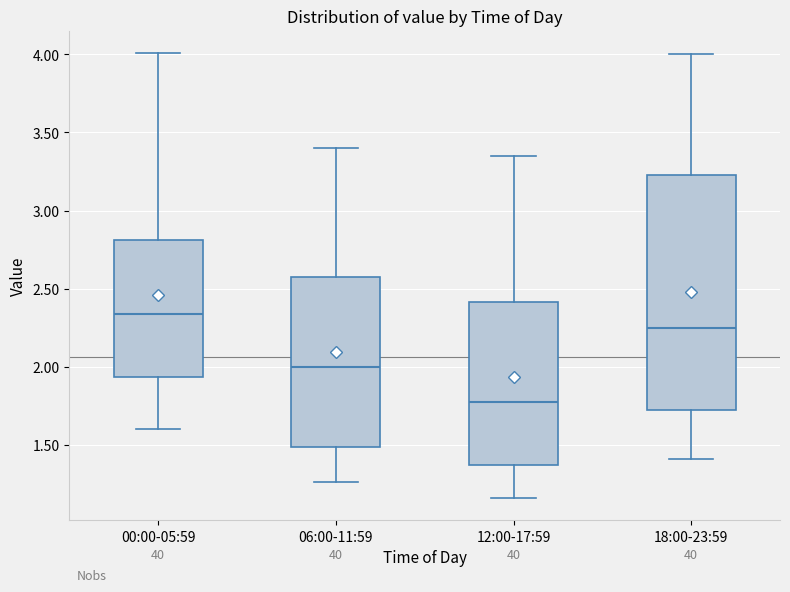

Which box has the lowest median line?

12:00-17:59